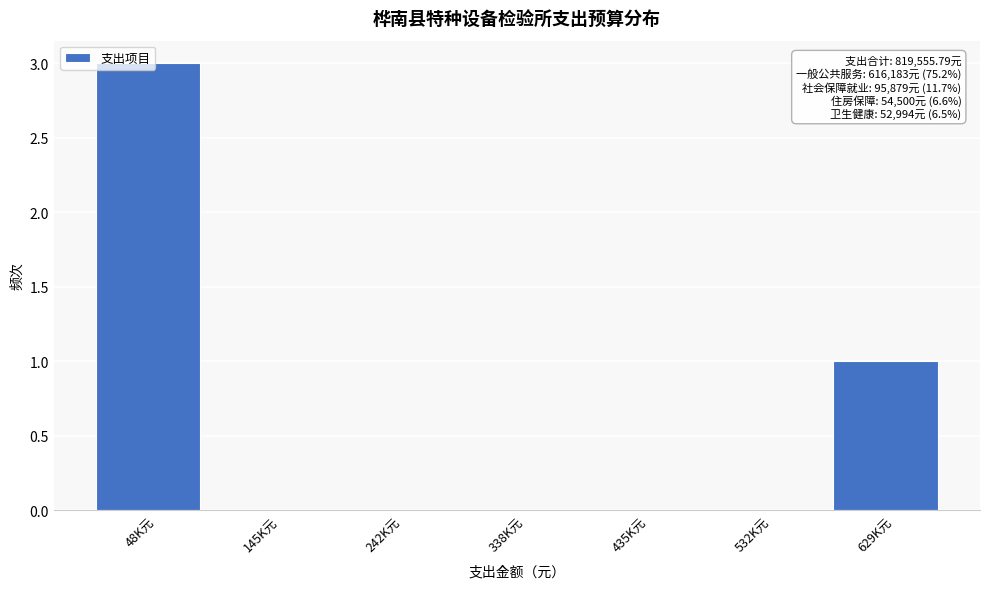

What is the sum of all values?

4